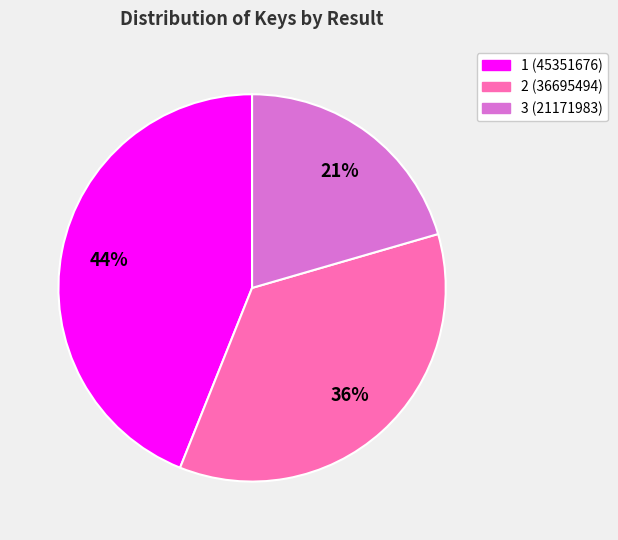

Combined, do 1 and 2 account for over 50%?

Yes